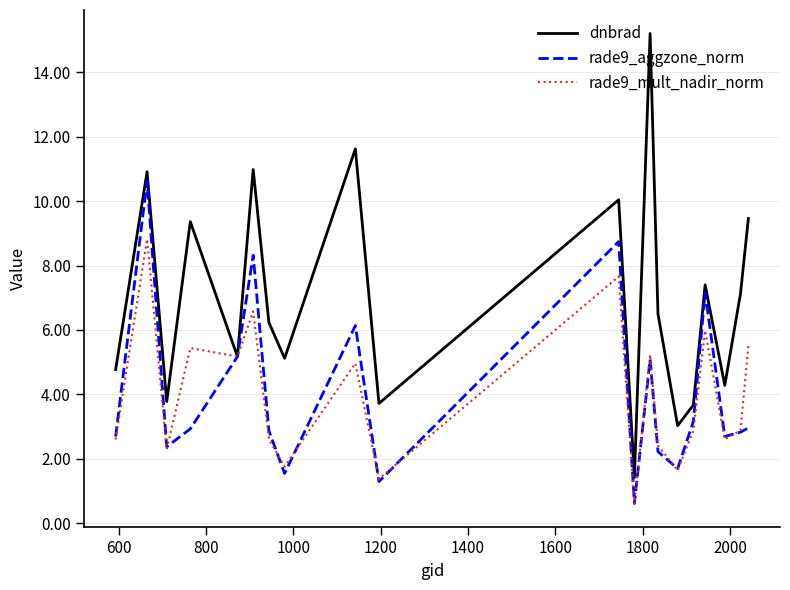

What is the minimum value for dnbrad?

1.4